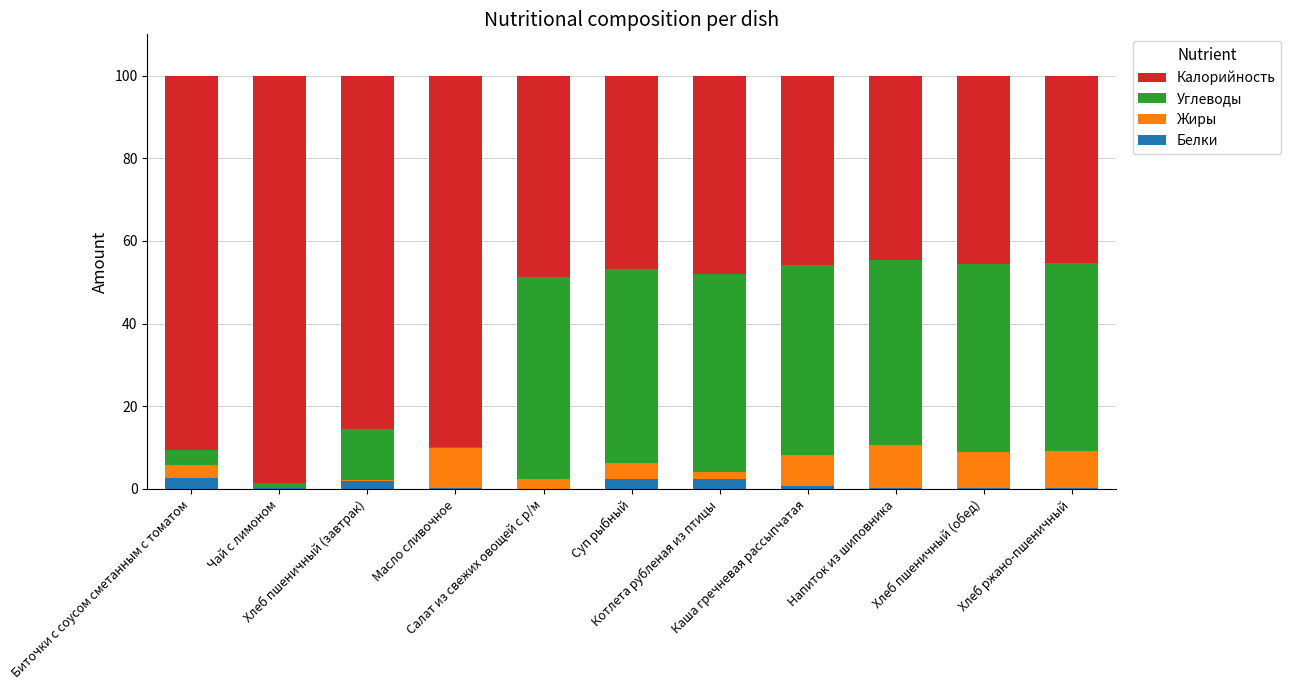

Rank the series at Биточки с соусом сметанным с томатом from lowest to highest value.

Белки, Жиры, Углеводы, Калорийность